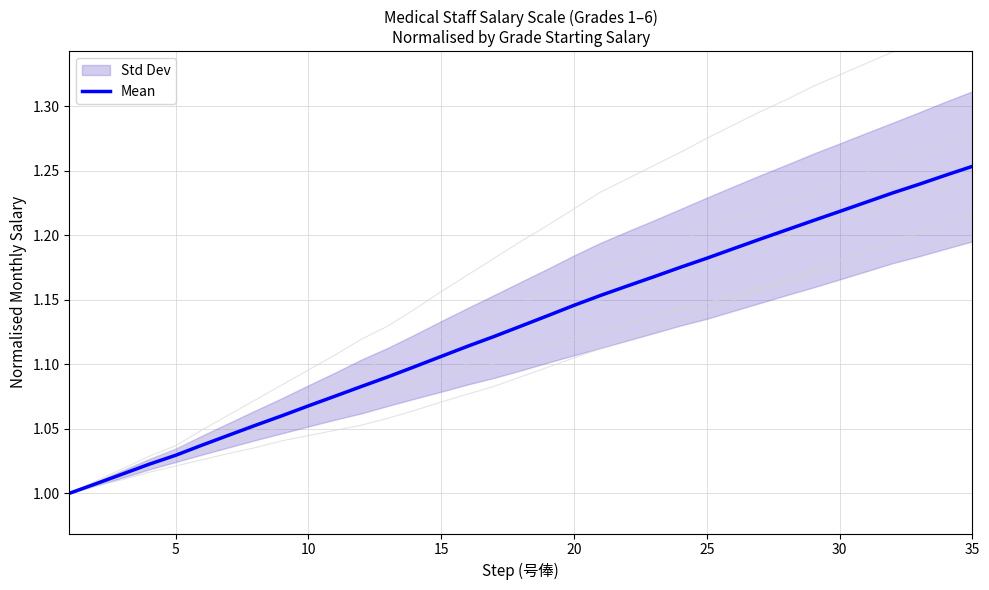

True or false: Mean has a value of 0.7 at 10.

False